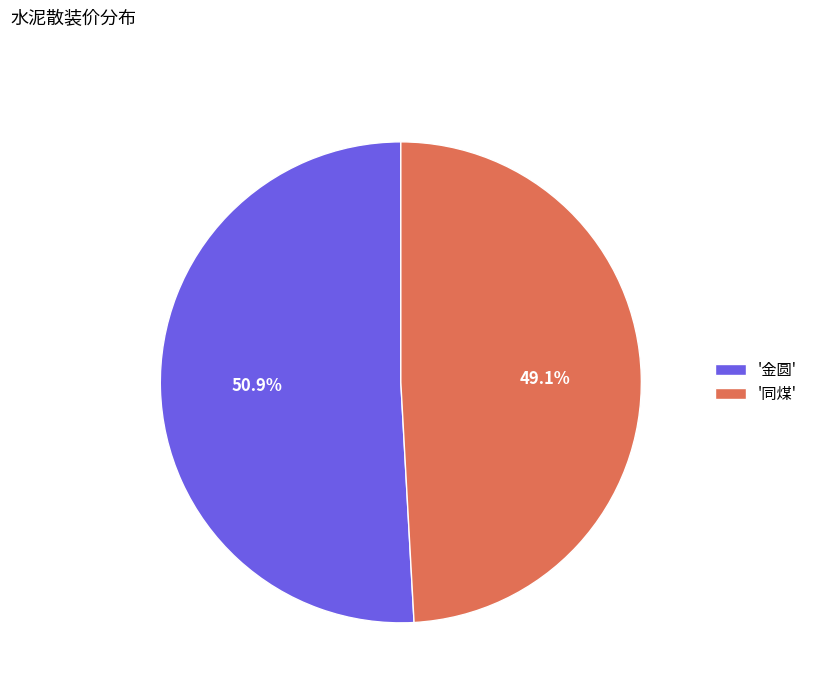

To the nearest percent, what is the difference between the largest and smallest slice percentages?

2%